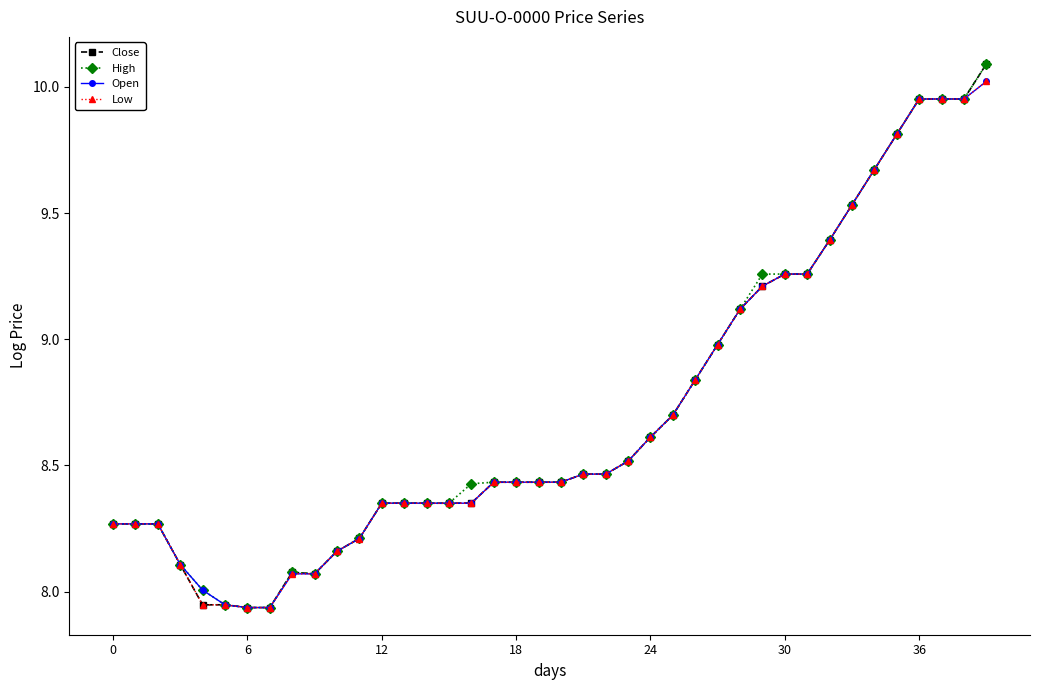

What is the maximum value shown in the chart?

10.1